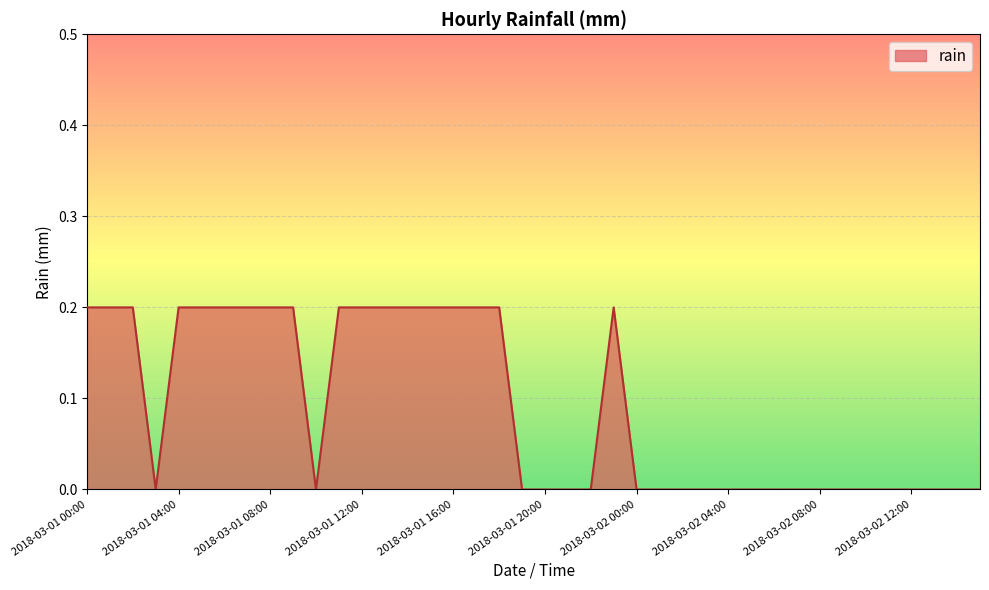

Where is the data nearest to the value 0?

2018-03-01 03:00